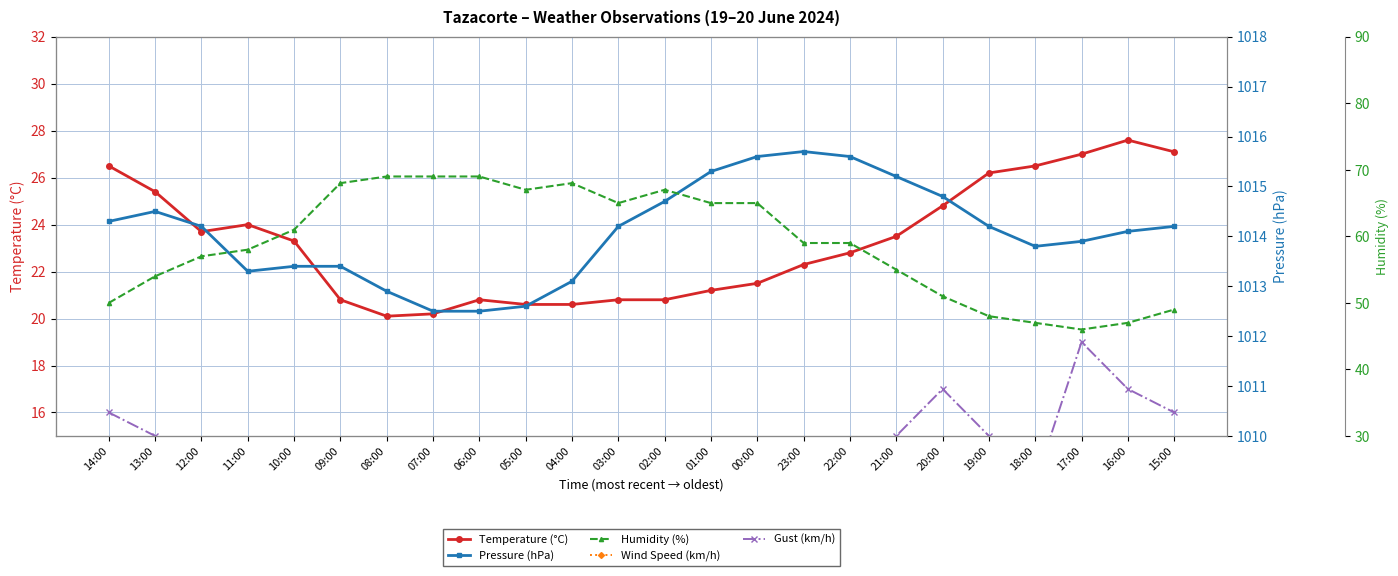

Is this an area chart (filled region under the line)?

No